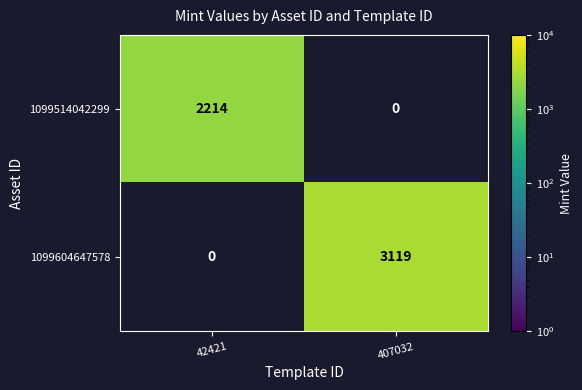

What is the average value of the 1099604647578 series?

1560